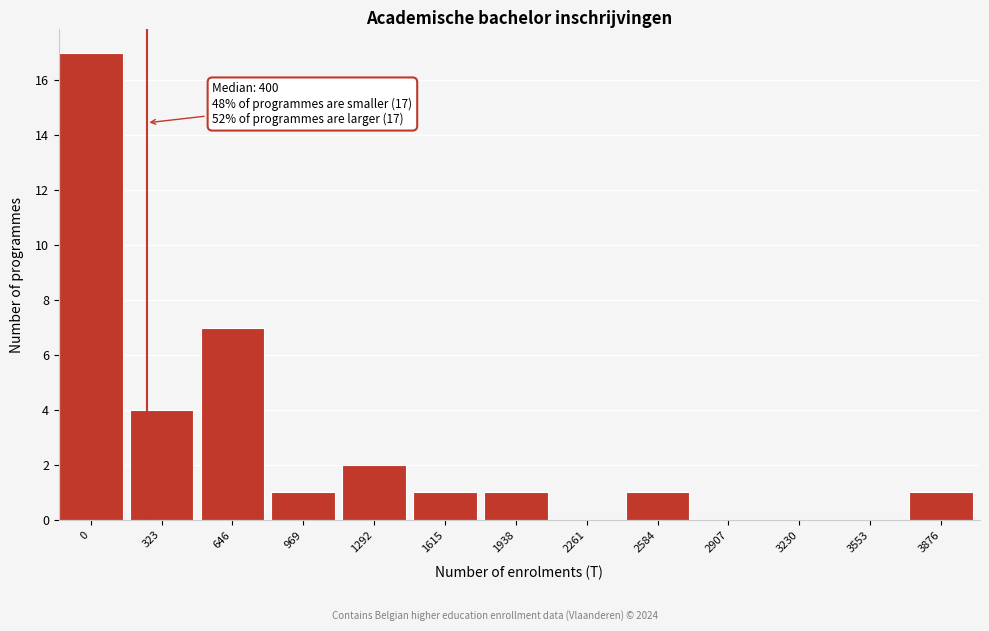

Reading left to right, transcribe all the data shown in this chart.

0=17	323=4	646=7	969=1	1292=2	1615=1	1938=1	2261=0	2584=1	2907=0	3230=0	3553=0	3876=1